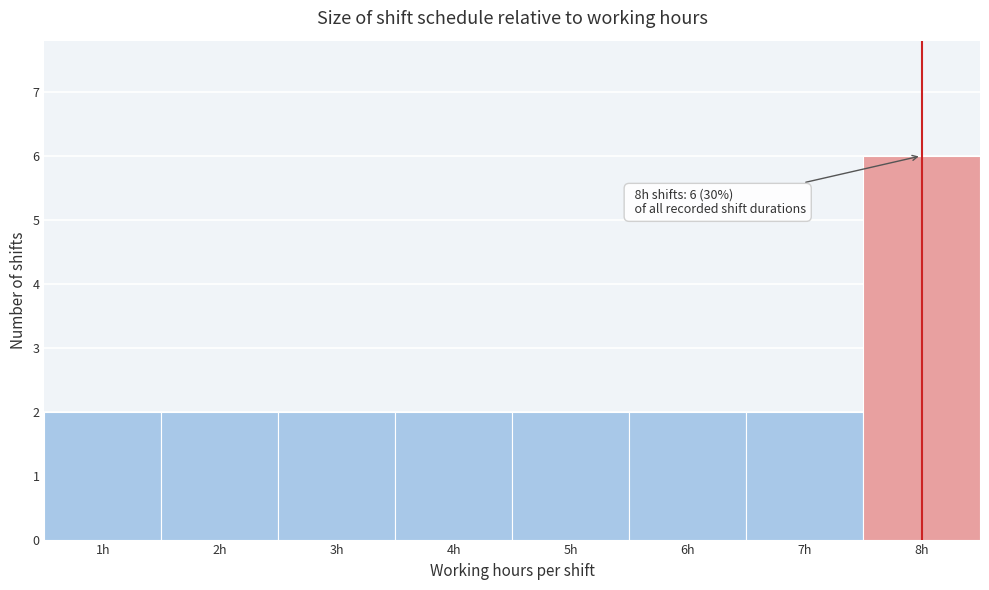

Which range on the x-axis has the tallest bar?

7.5 to 8.5